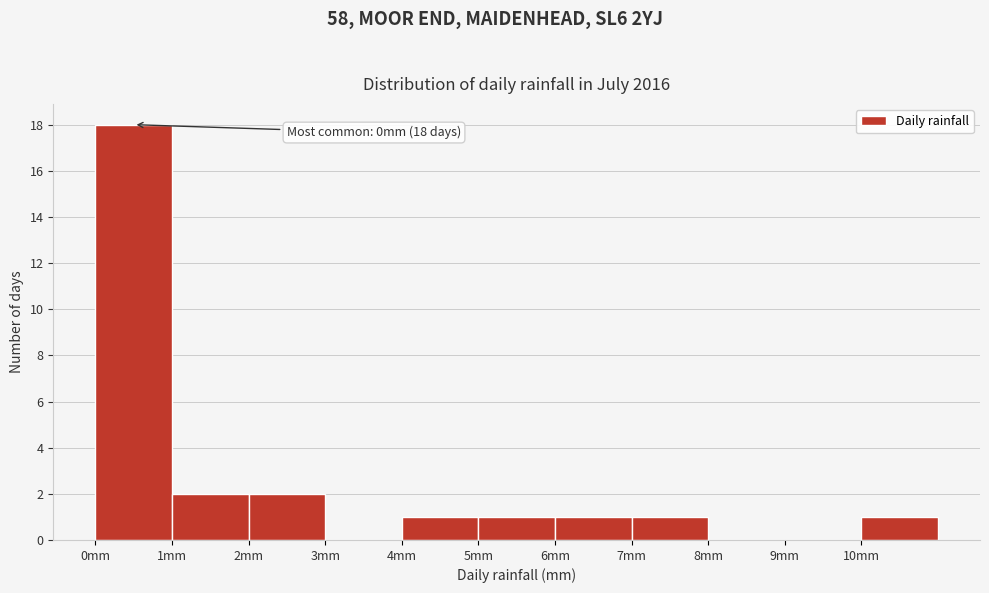

Over which range of the x-axis is the bar tallest?

0 to 1